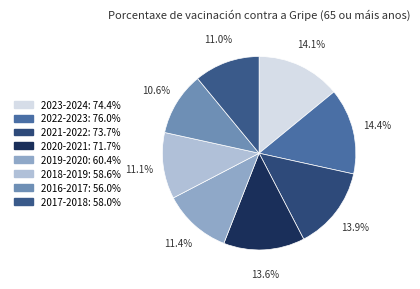

The 2020-2021 slice represents 14% of the pie. True or false?

True